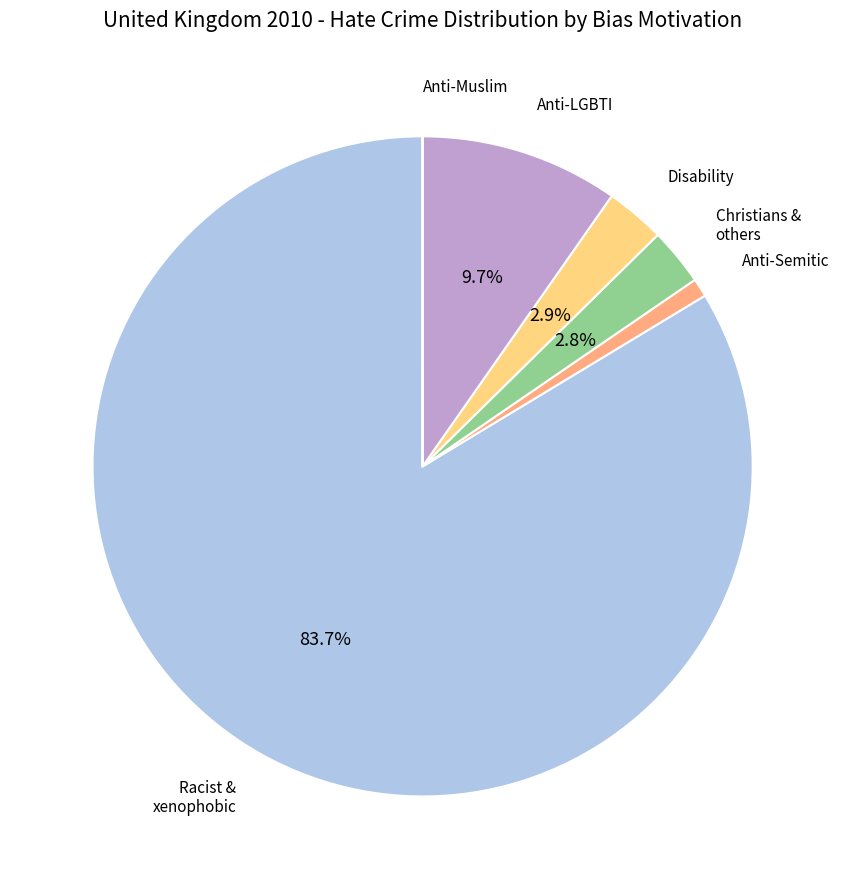

Is there a majority slice in this chart?

Yes